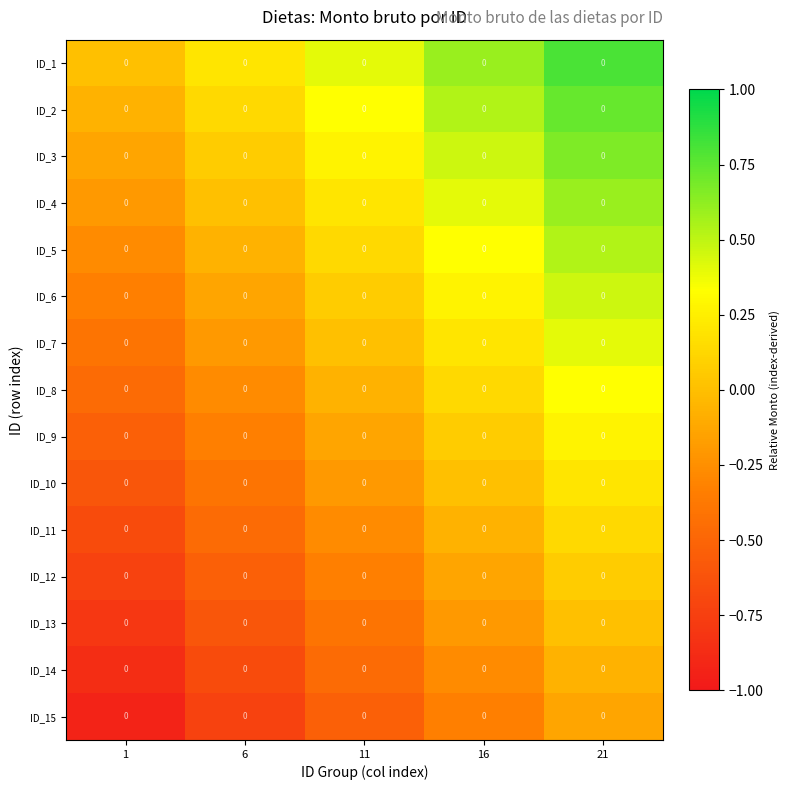

How many data points in ID_11 are above 0?

1